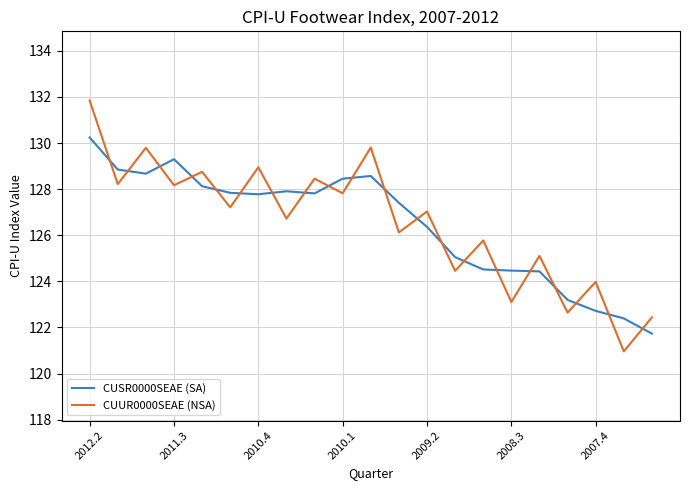

In CUUR0000SEAE (NSA), how many points are higher than both neighbors (excluding endpoints)?

9